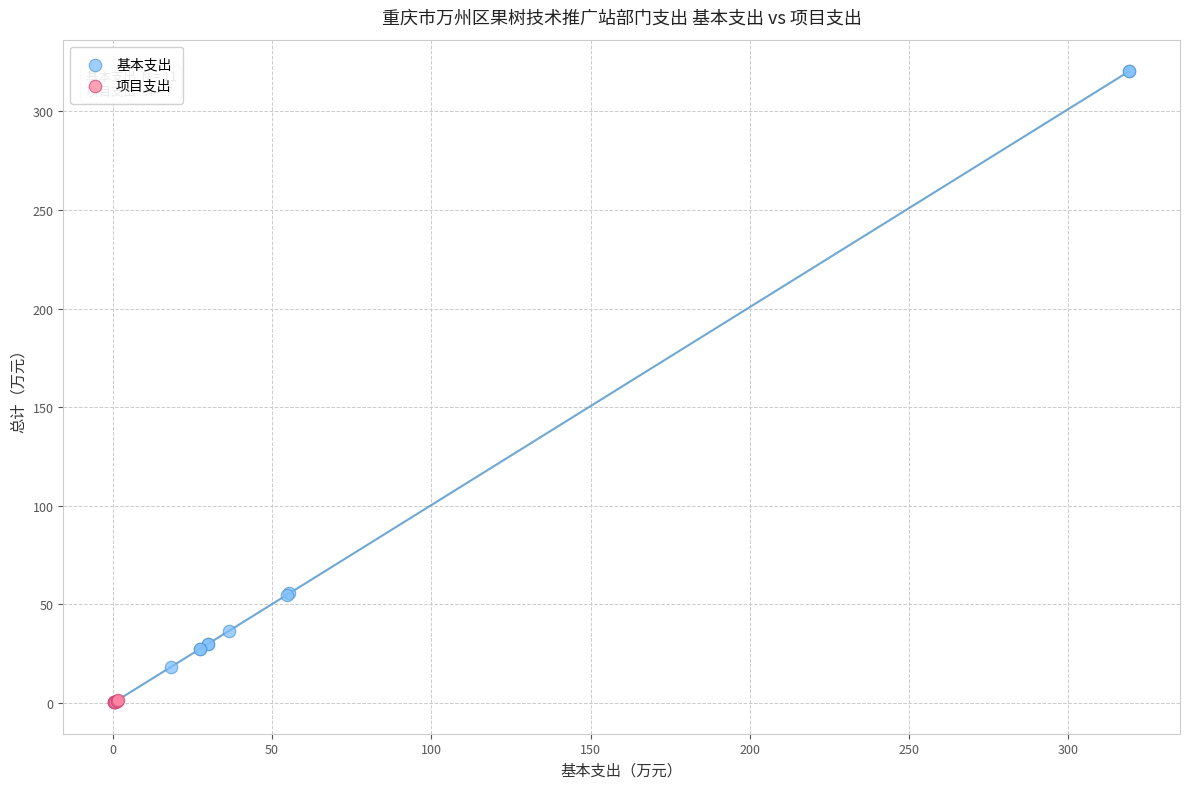

Which series contains the highest Y value?

基本支出